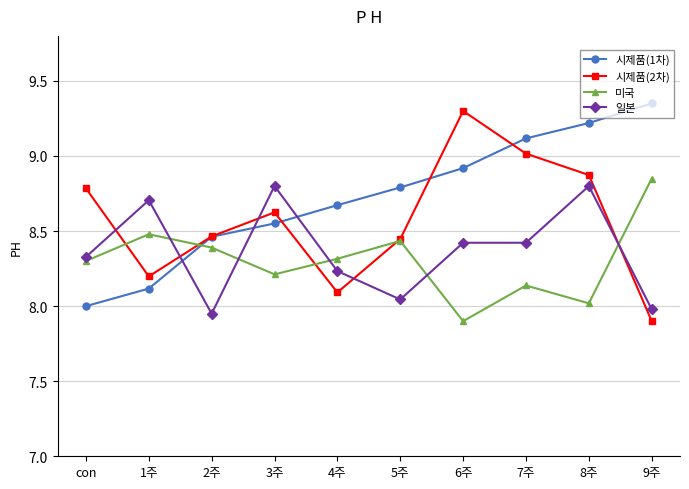

What is the smallest value displayed?

7.9